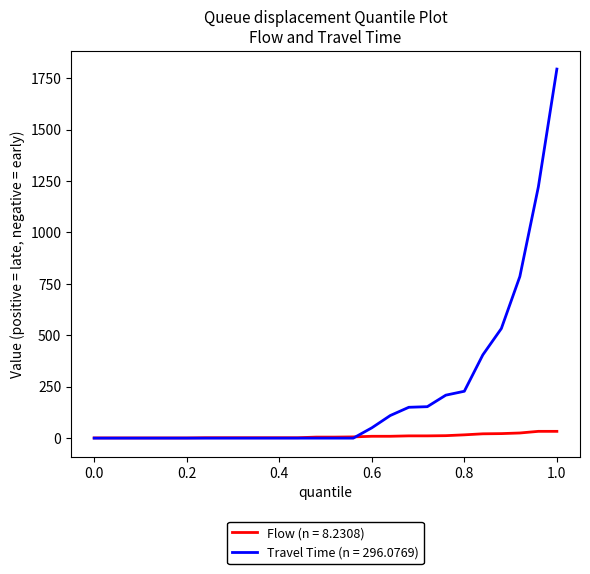

Does the chart have visible grid lines?

No